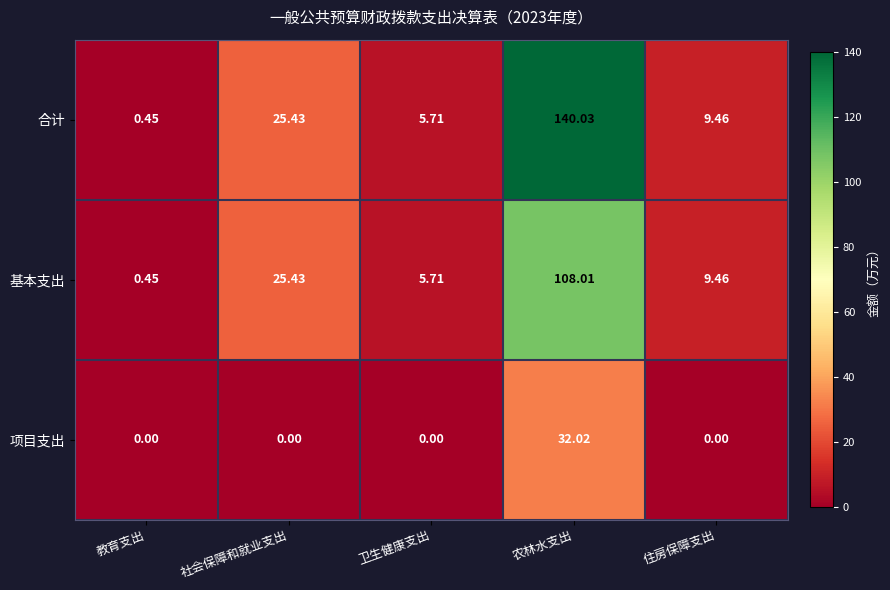

Is the value of 合计 at 教育支出 greater than the value of 项目支出 at 卫生健康支出?

Yes